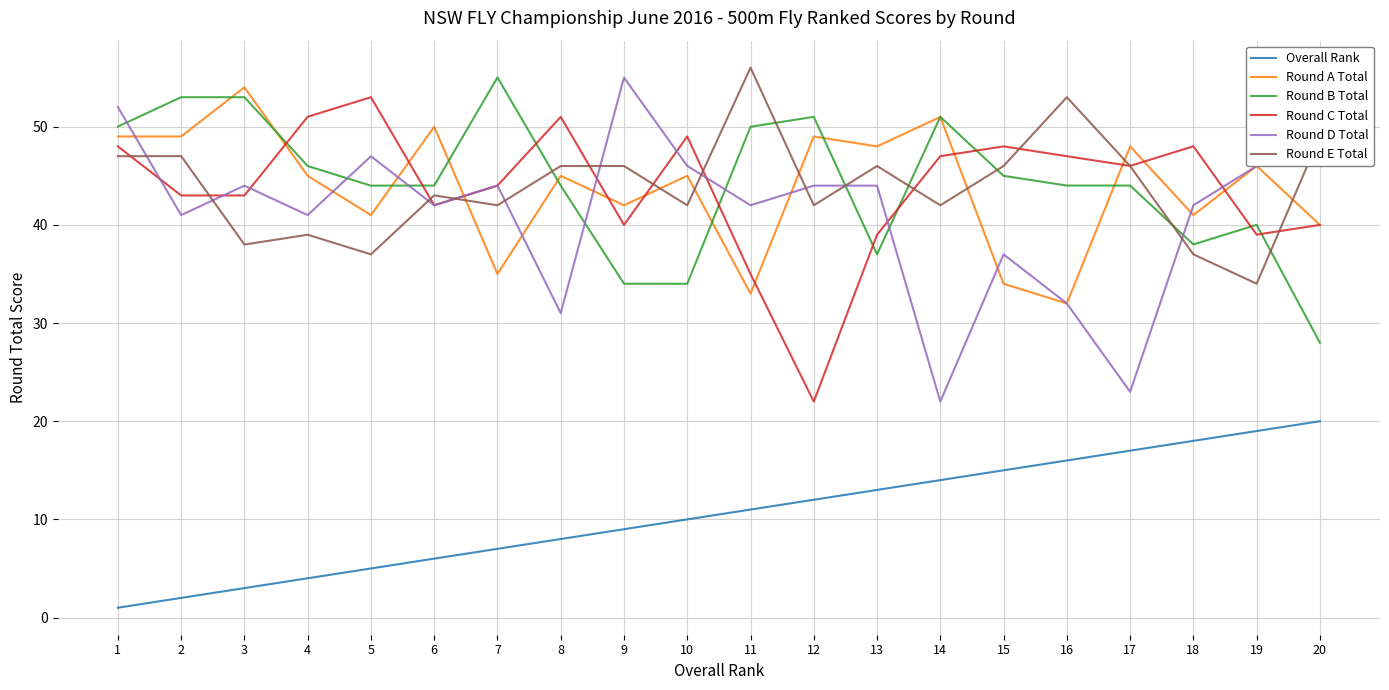

Is it true that Overall Rank equals 6.0 at 6?

True